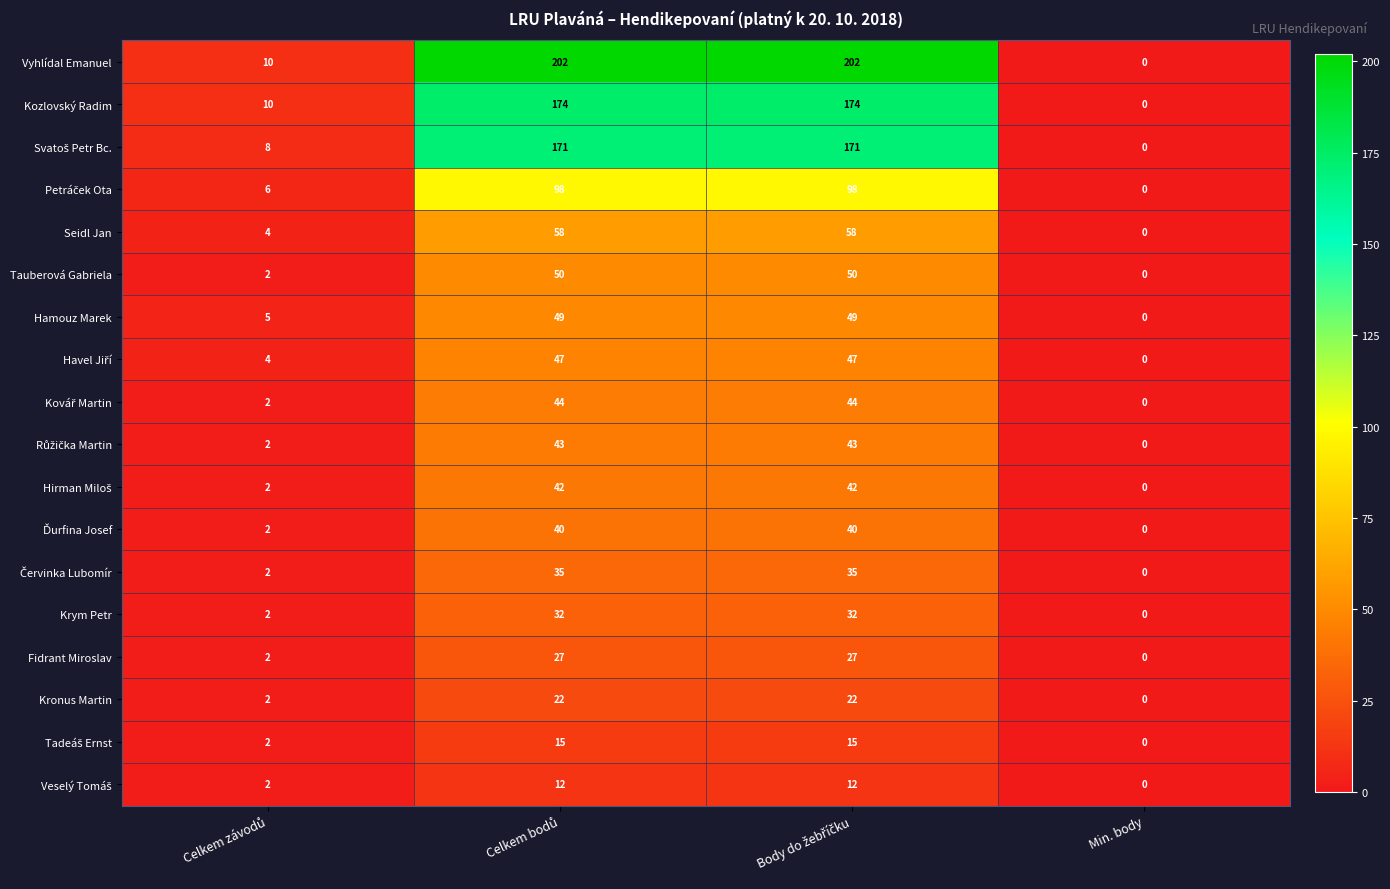

At how many categories does at least one series exceed 188?

2